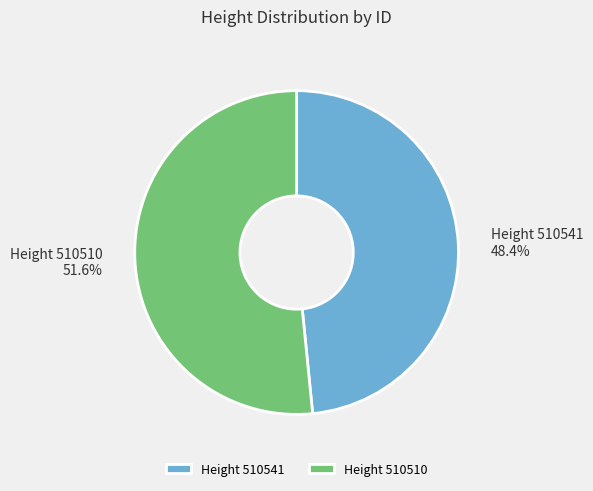

What is the smallest slice in the pie chart?

Height 510541